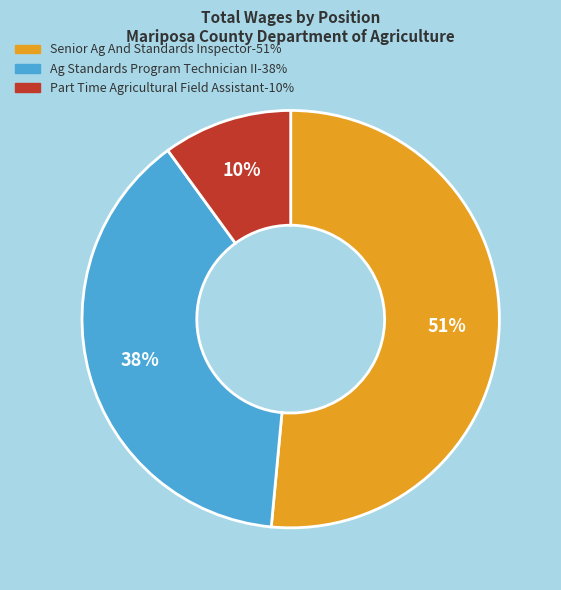

Is there a majority slice in this chart?

Yes